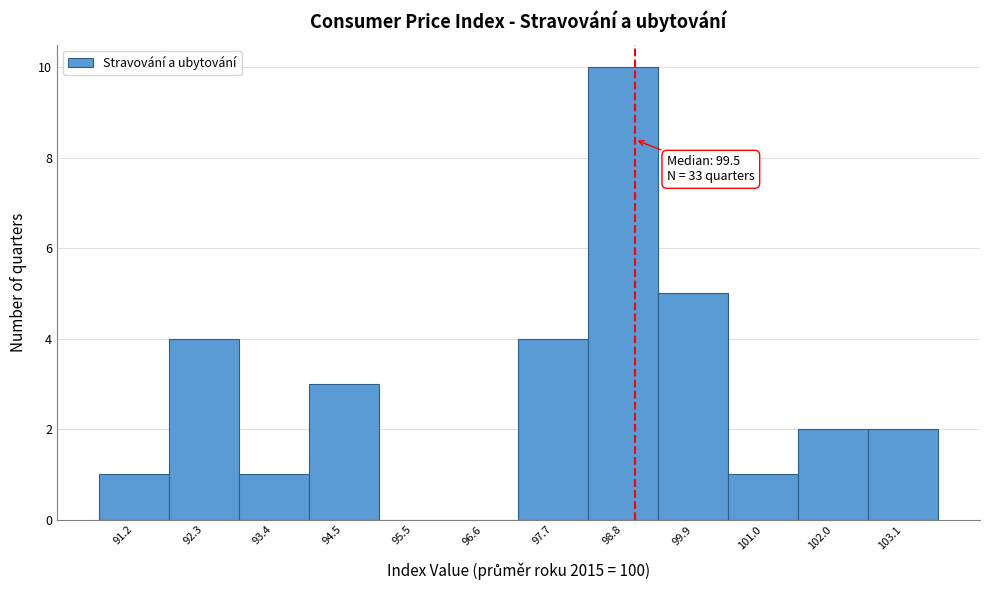

Reading left to right, transcribe all the data shown in this chart.

91.2=1	92.3=4	93.4=1	94.5=3	95.5=0	96.6=0	97.7=4	98.8=10	99.9=5	101.0=1	102.0=2	103.1=2